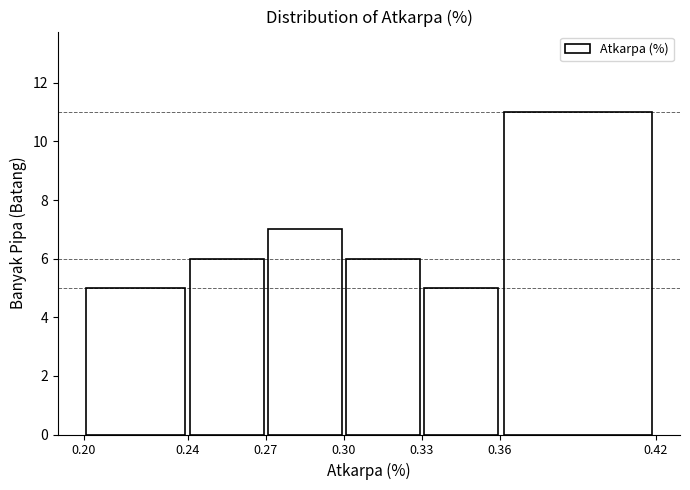

What is the height of the bar covering 0.27 to 0.30 on the x-axis? The values are not printed on the chart, so give them approximately, as read against the axis.

7